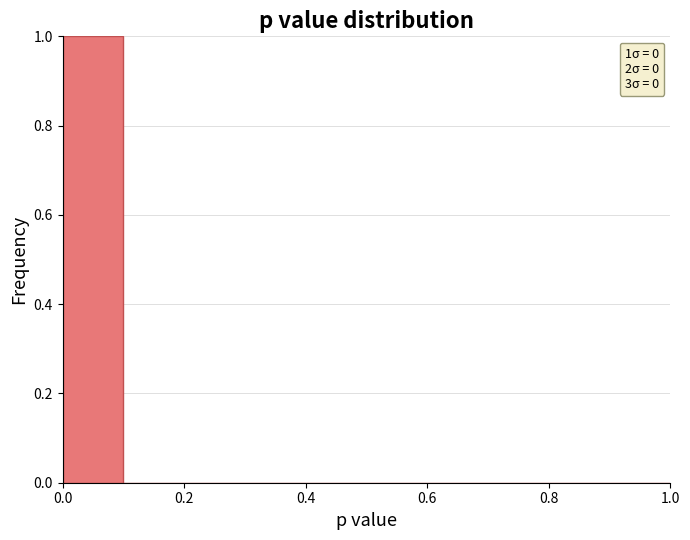

Which range on the x-axis has the tallest bar?

0.0 to 0.1